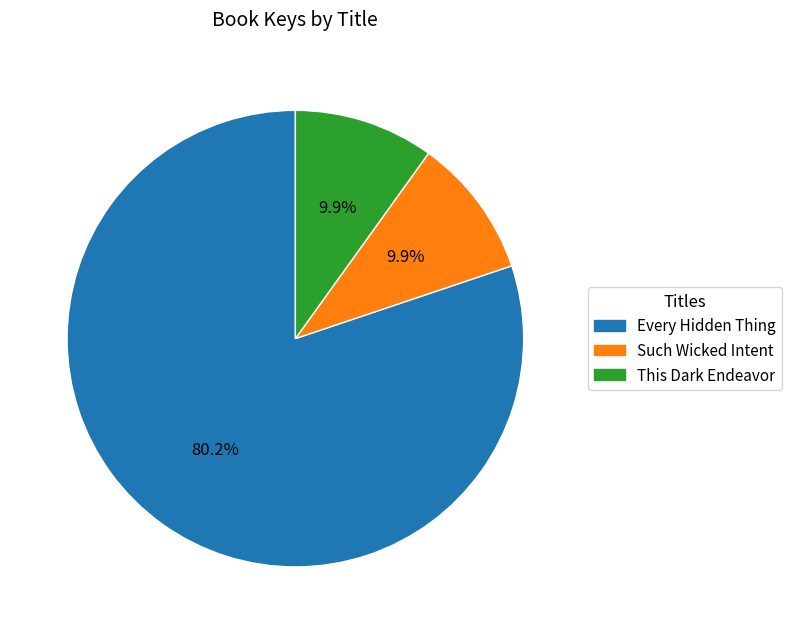

To the nearest percent, what percentage of the pie is Every Hidden Thing?

80%